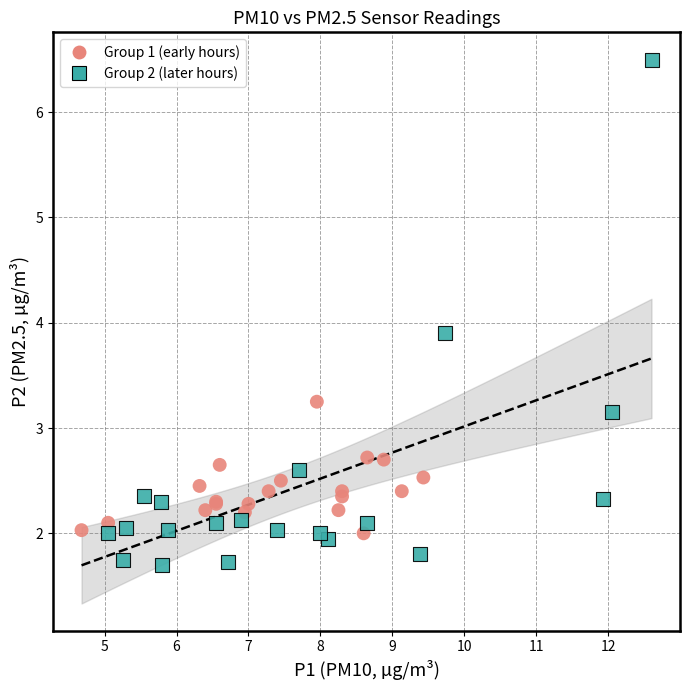

Which series contains the highest Y value?

Group 2 (later hours)